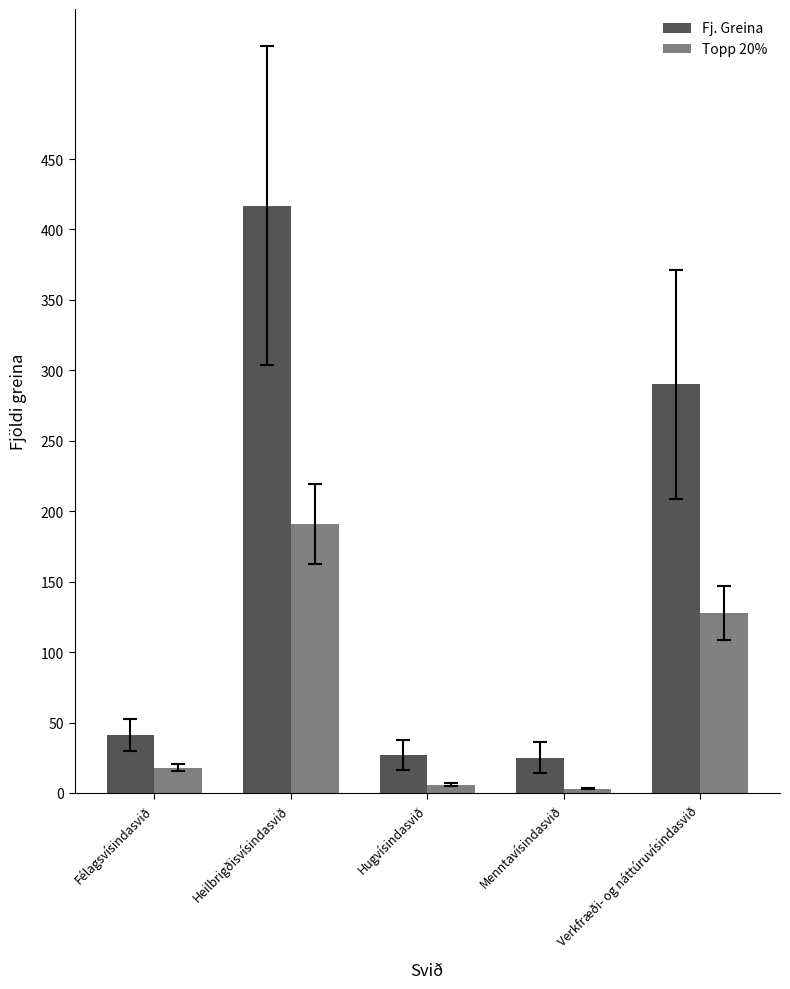

Rank the series by their maximum value, from highest to lowest.

Fj. Greina, Topp 20%